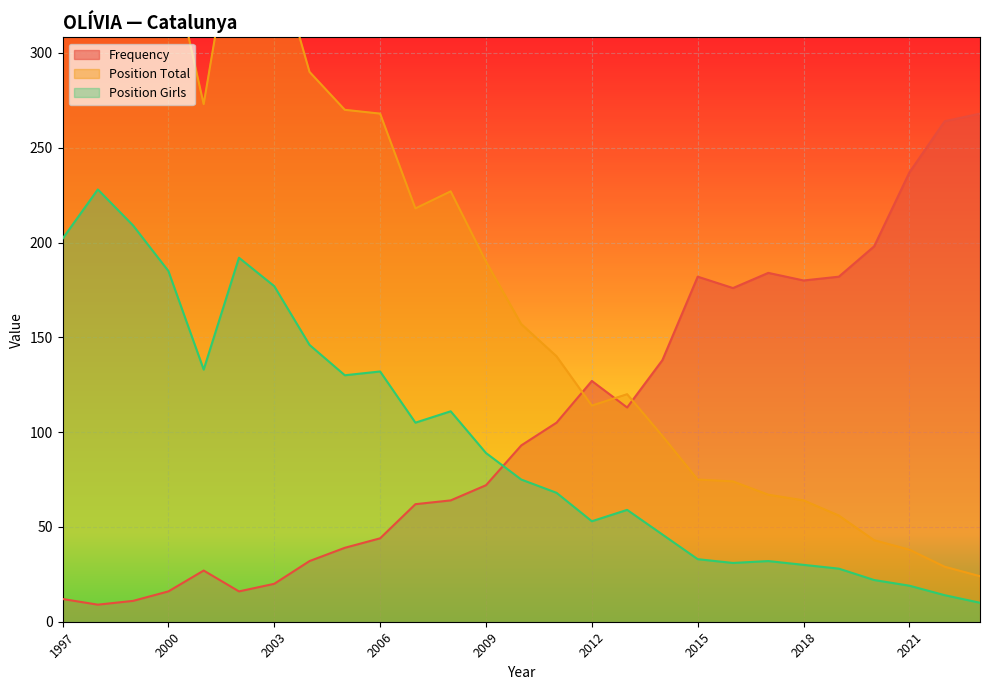

True or false: Frequency and Position Girls cross at least once.

True